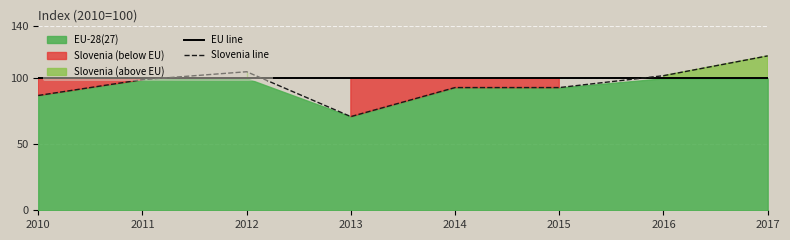

Rank the series by their maximum value, from lowest to highest.

EU line, Slovenia line